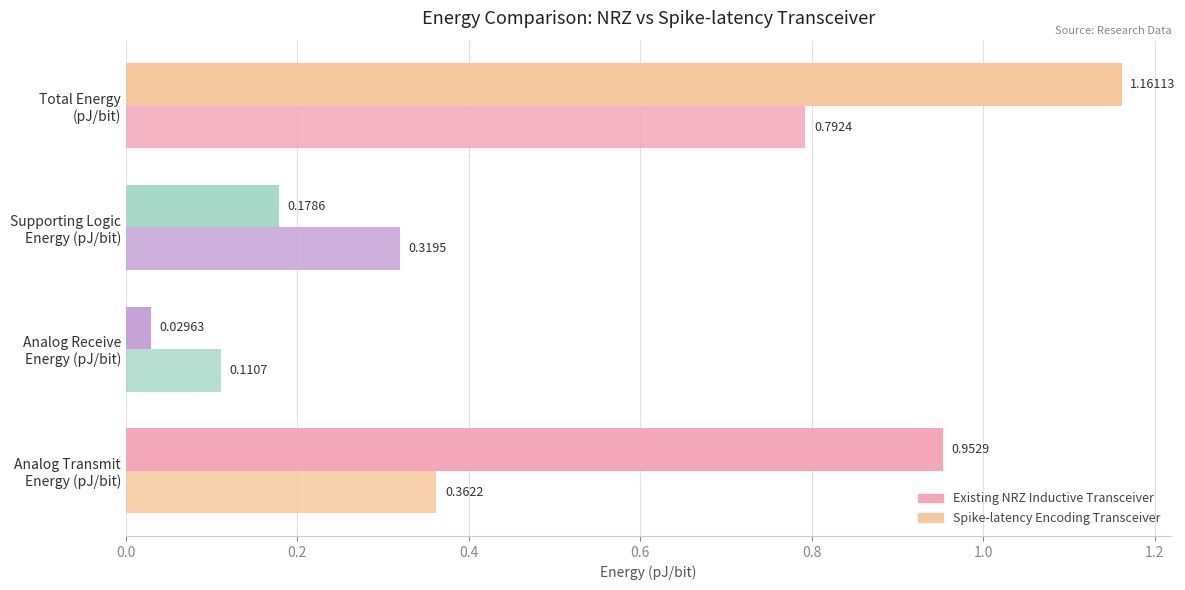

Count the number of data series in this chart.

2